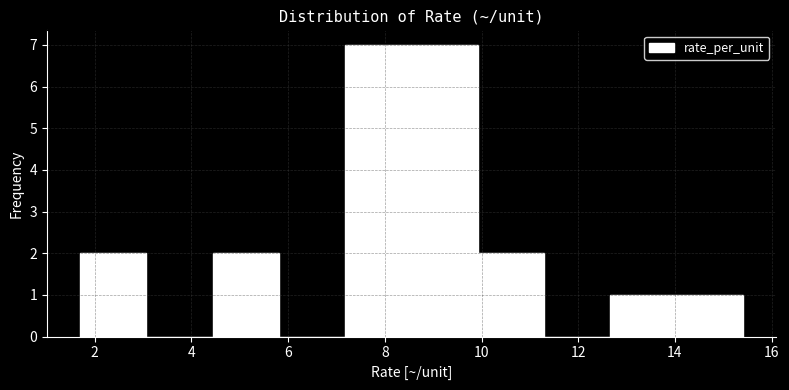

What is the height of the bar covering 14.0 to 15.4 on the x-axis? Neither the bar edges nor the heights are printed on the chart, so give them approximately, as read against the axes.

1